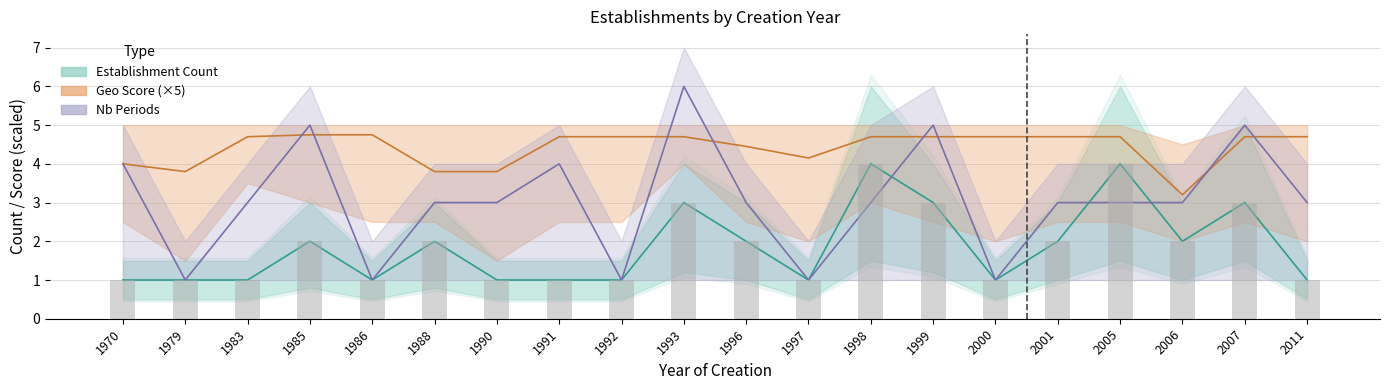

Which category has the lowest value across all series?

1970